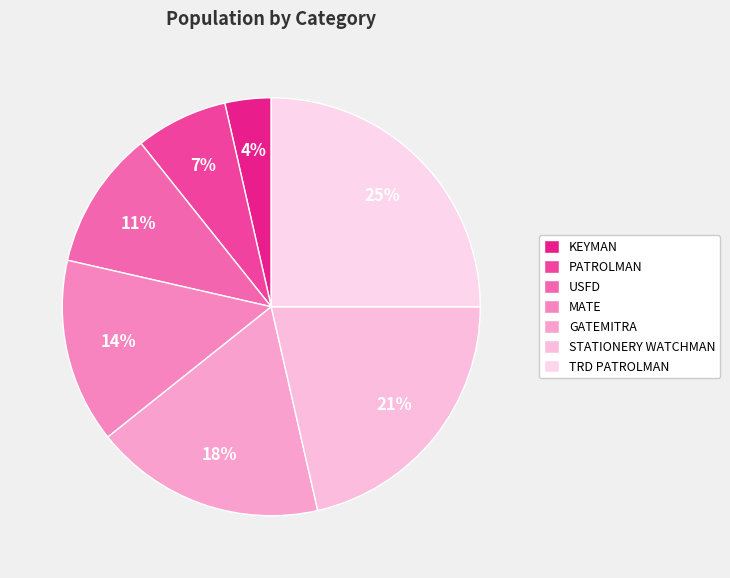

To the nearest percent, what is the difference between the PATROLMAN and USFD slice percentages?

4%